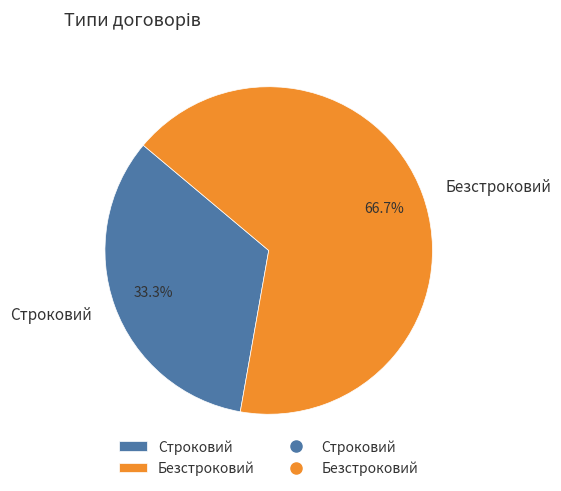

How many slices are in this pie chart?

2